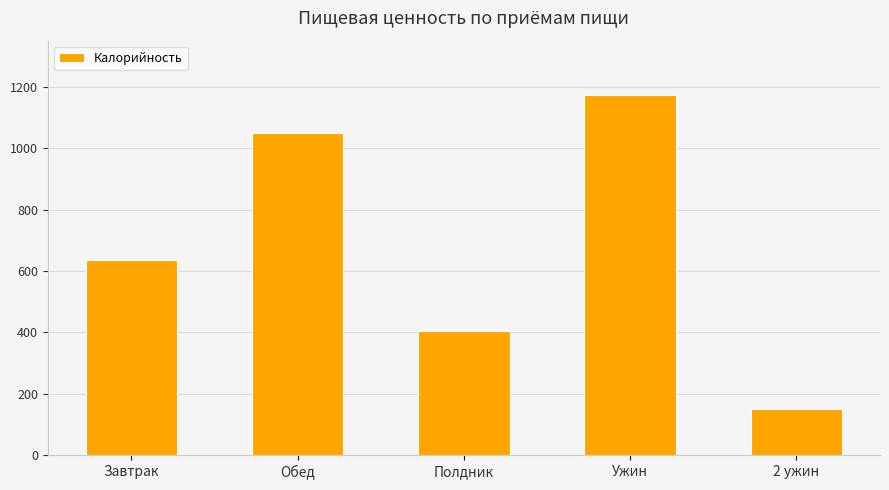

How many categories are shown in the chart?

5